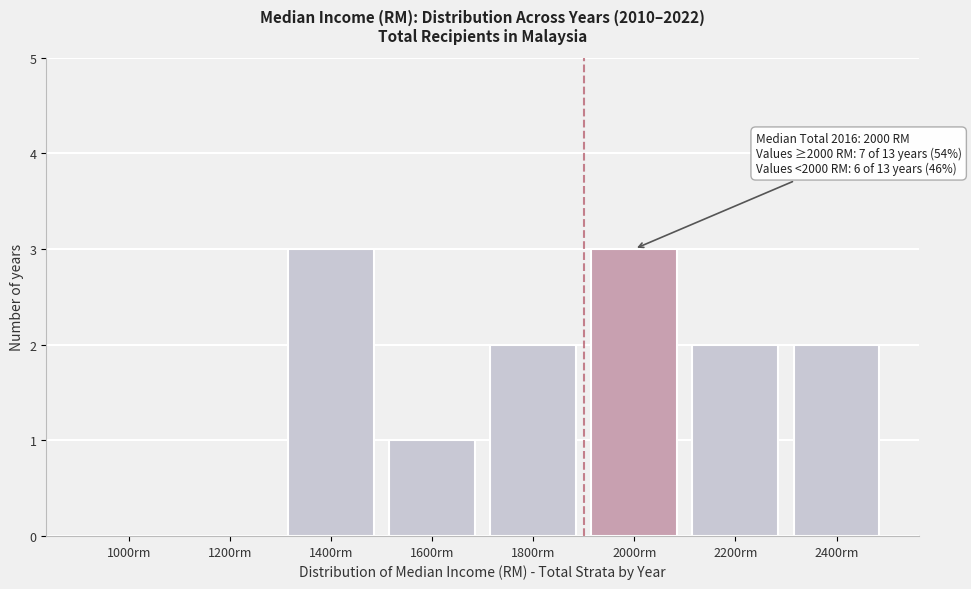

Reading left to right, what are all the values shown in this chart?

1000rm=0	1200rm=0	1400rm=3	1600rm=1	1800rm=2	2000rm=3	2200rm=2	2400rm=2